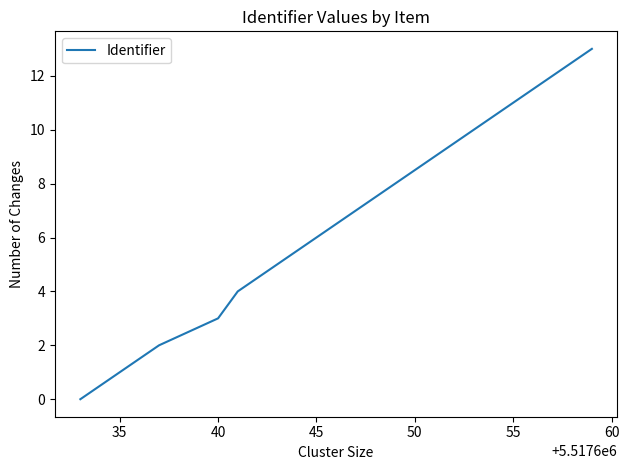

What is the difference between the maximum and minimum values?

13